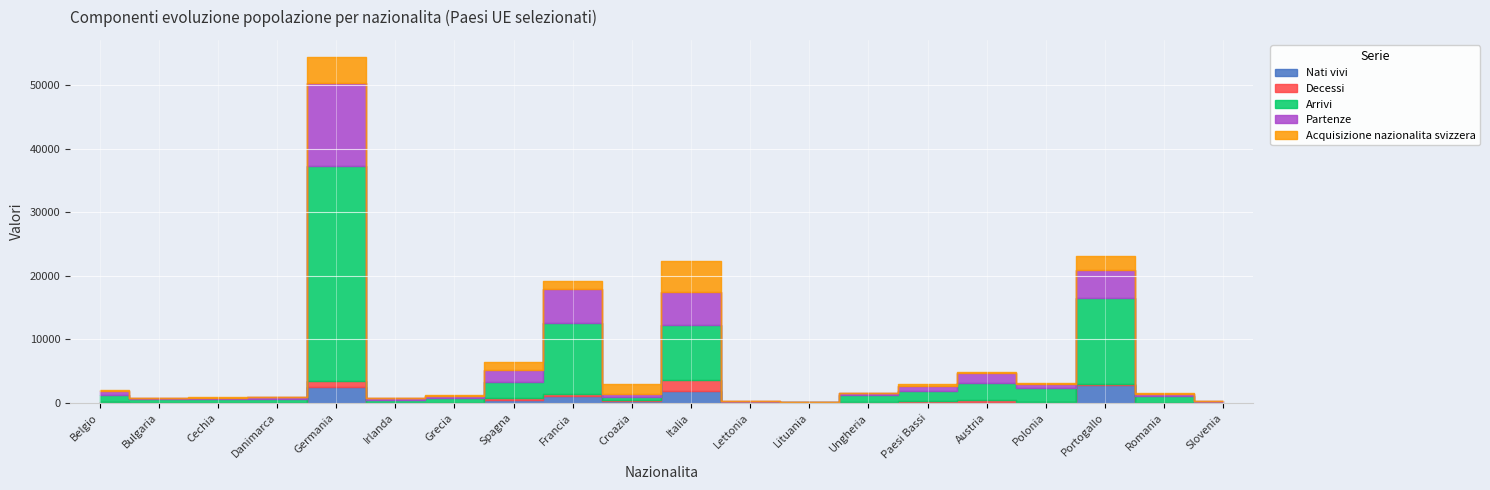

Where is Arrivi nearest to the value 17017?

Portogallo